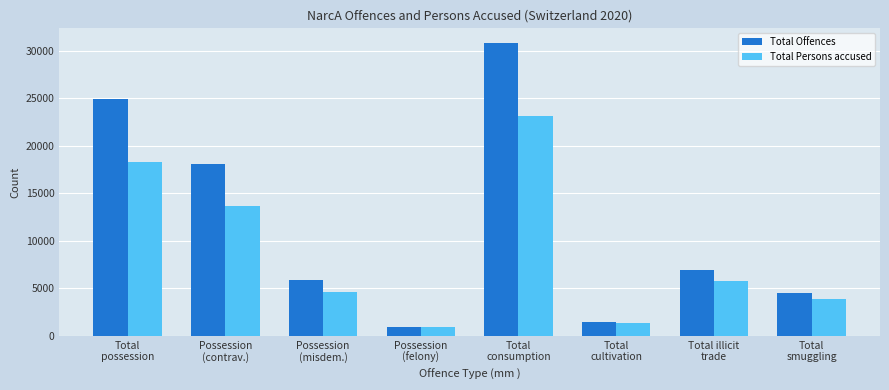

Is it true that Total Offences equals 960 at Possession
(felony)?

True